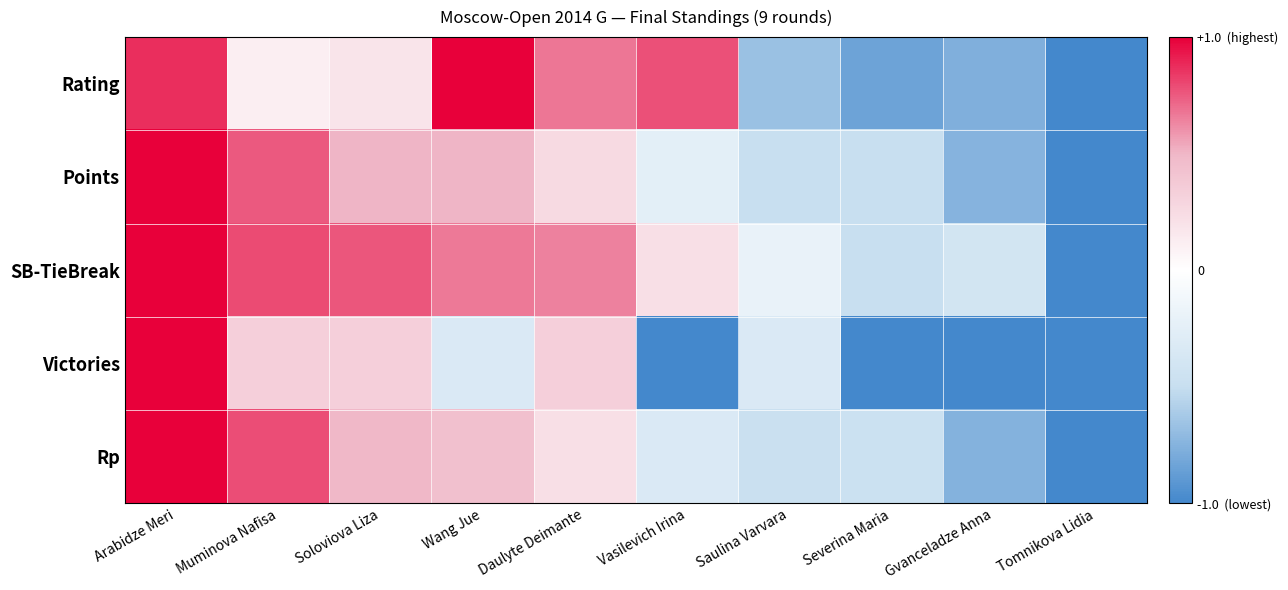

Which series changed the most between Soloviova Liza and Wang Jue?

Rating